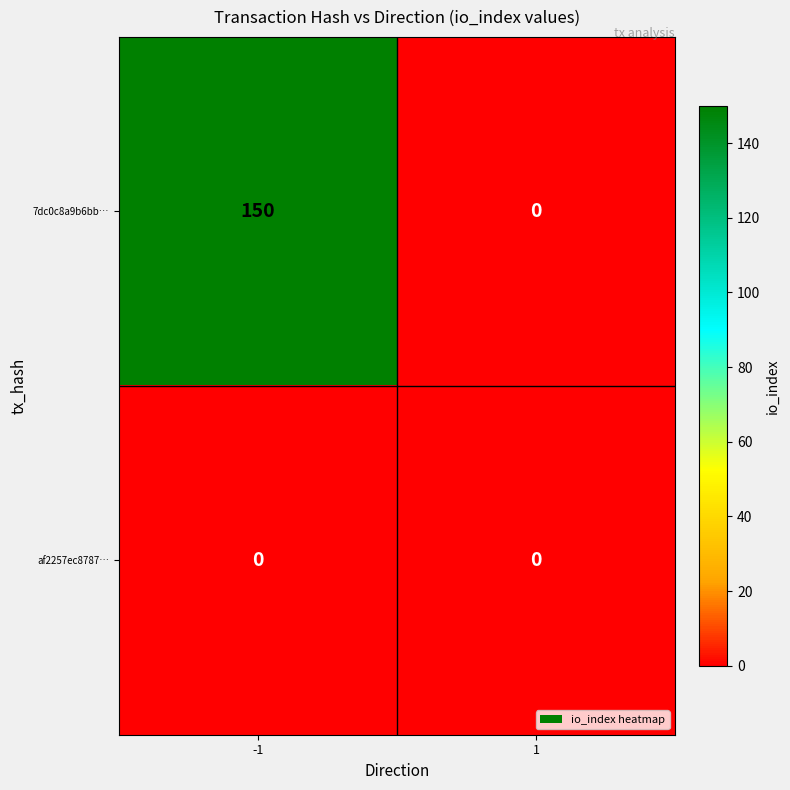

Rank the series by their maximum value, from lowest to highest.

af2257ec8787…, 7dc0c8a9b6bb…